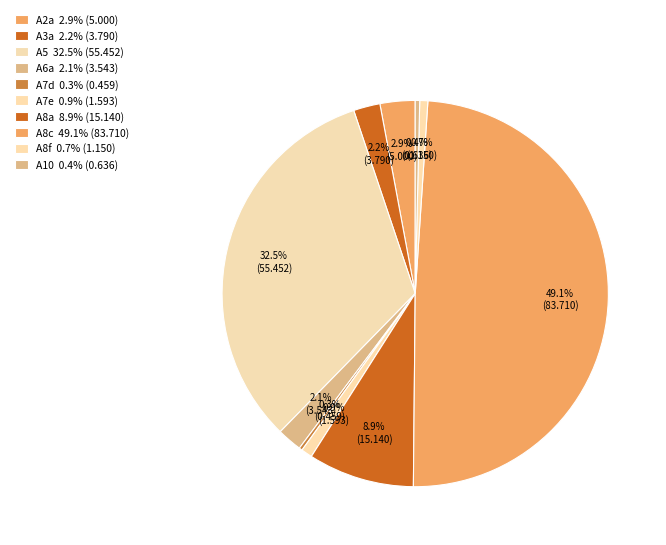

Is the sum of A2a and A7d greater than half?

No